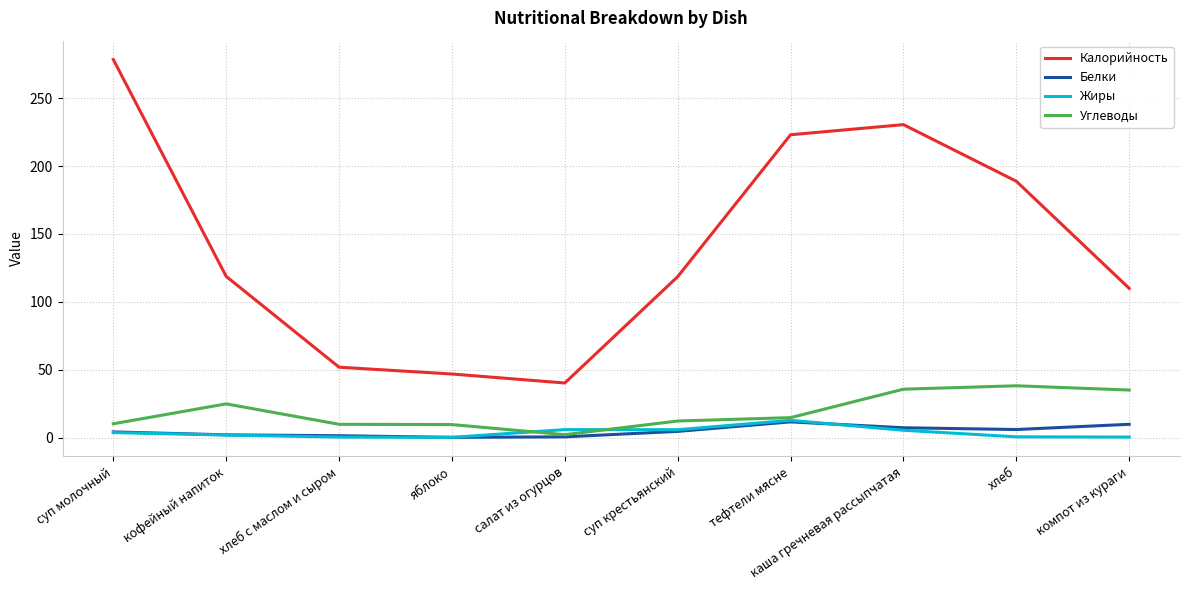

At which category is the sum across all series the highest?

суп молочный